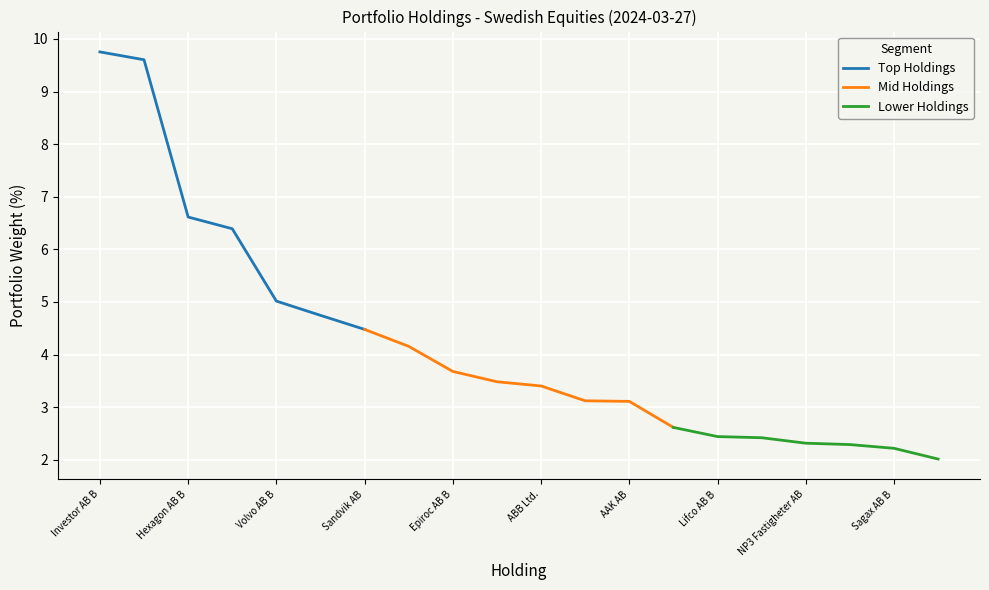

Approximately how many times larger is the value at Sagax AB B compared to AddTech AB B?

0.8